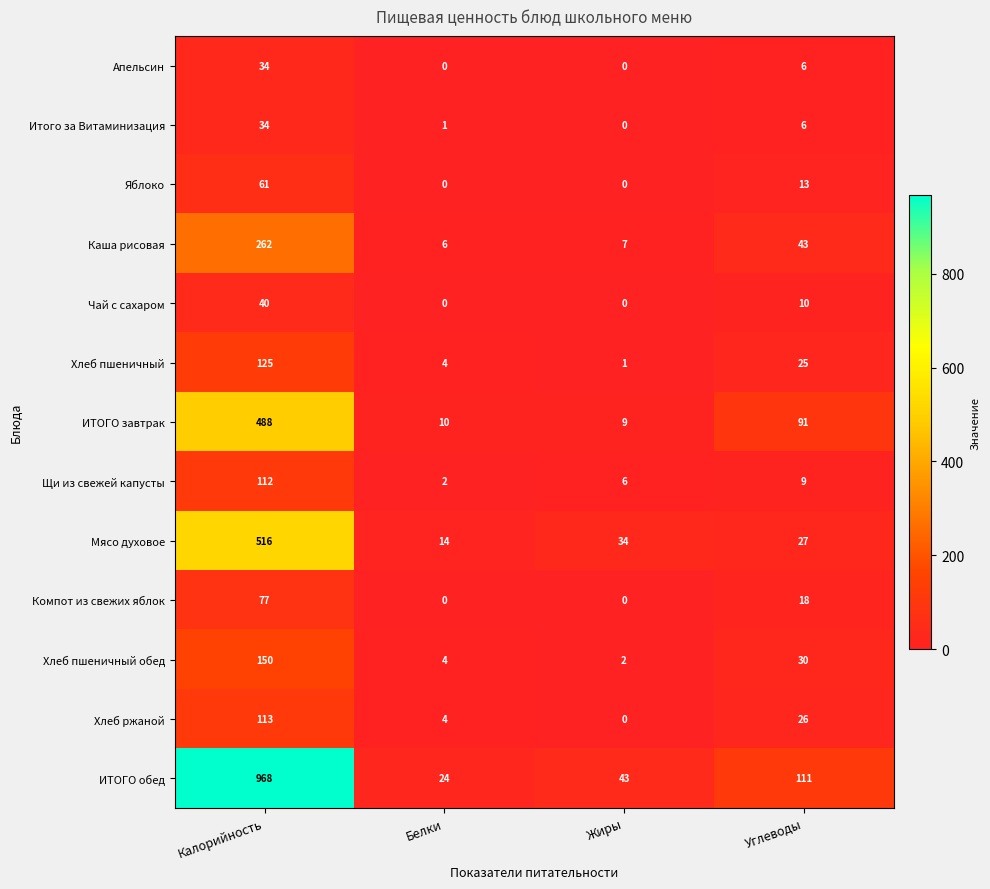

Rank the categories by Щи из свежей капусты value from highest to lowest.

Калорийность, Углеводы, Жиры, Белки